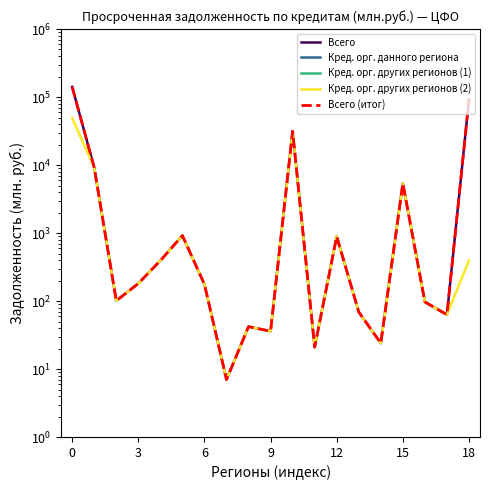

True or false: Всего has more than 1 interior local peaks.

True